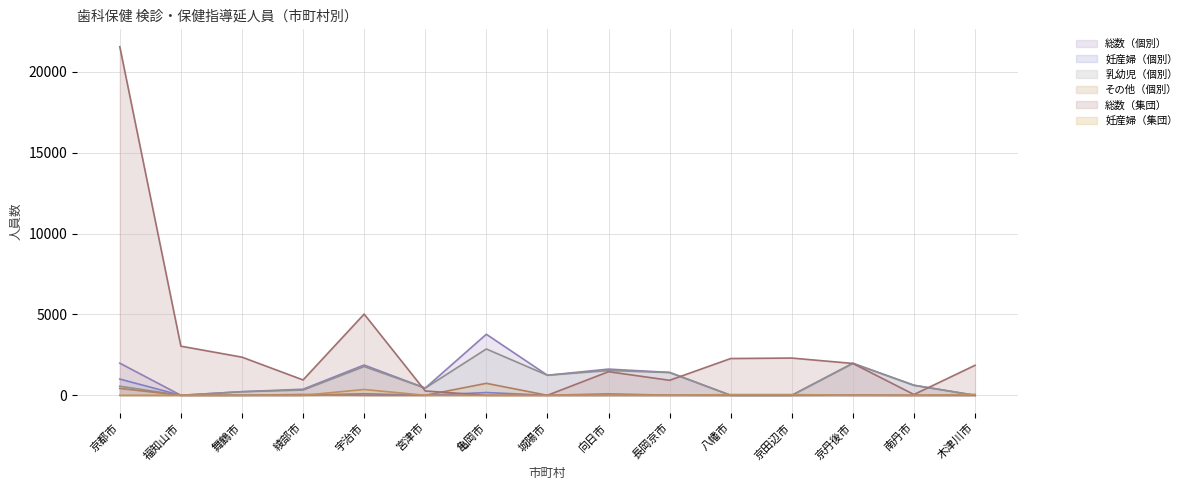

The value of 妊産婦（個別） at 舞鶴市 is 0. True or false?

True